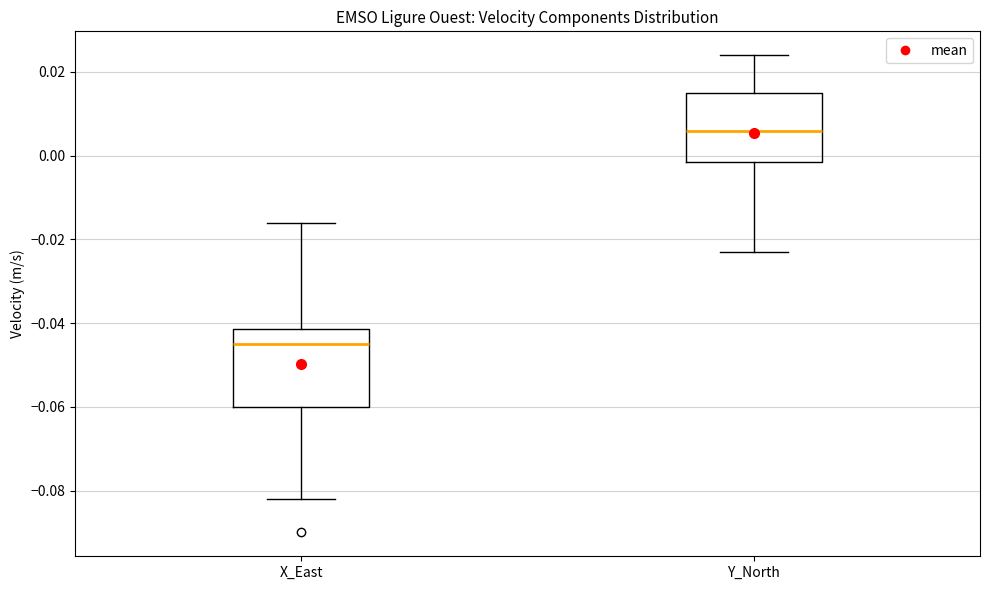

Where does the upper whisker of the box for Y_North end on the y-axis? The values are not printed on the chart, so give them approximately, as read against the axis.

0.024